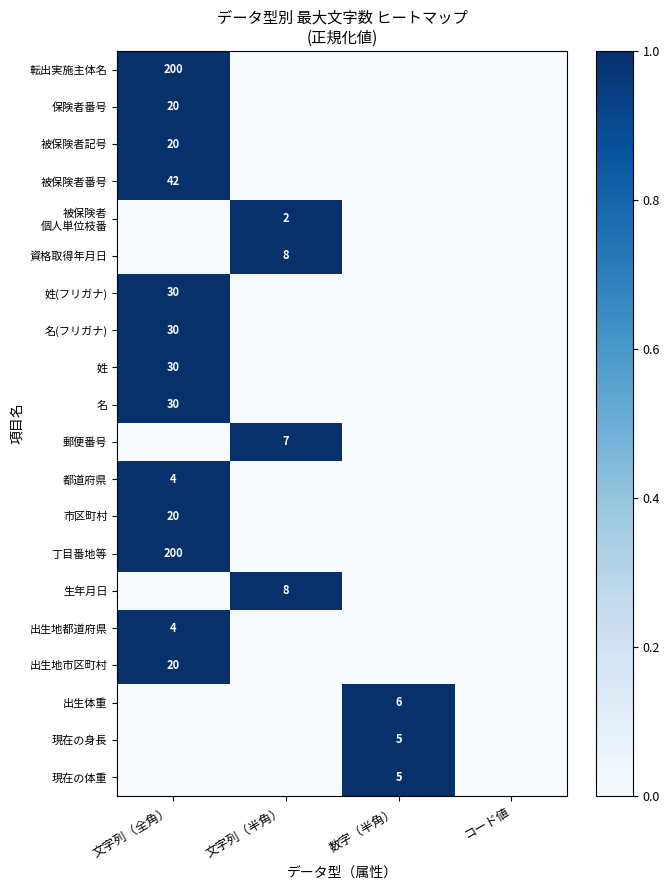

Is it true that 都道府県 equals 6 at 文字列（全角）?

False